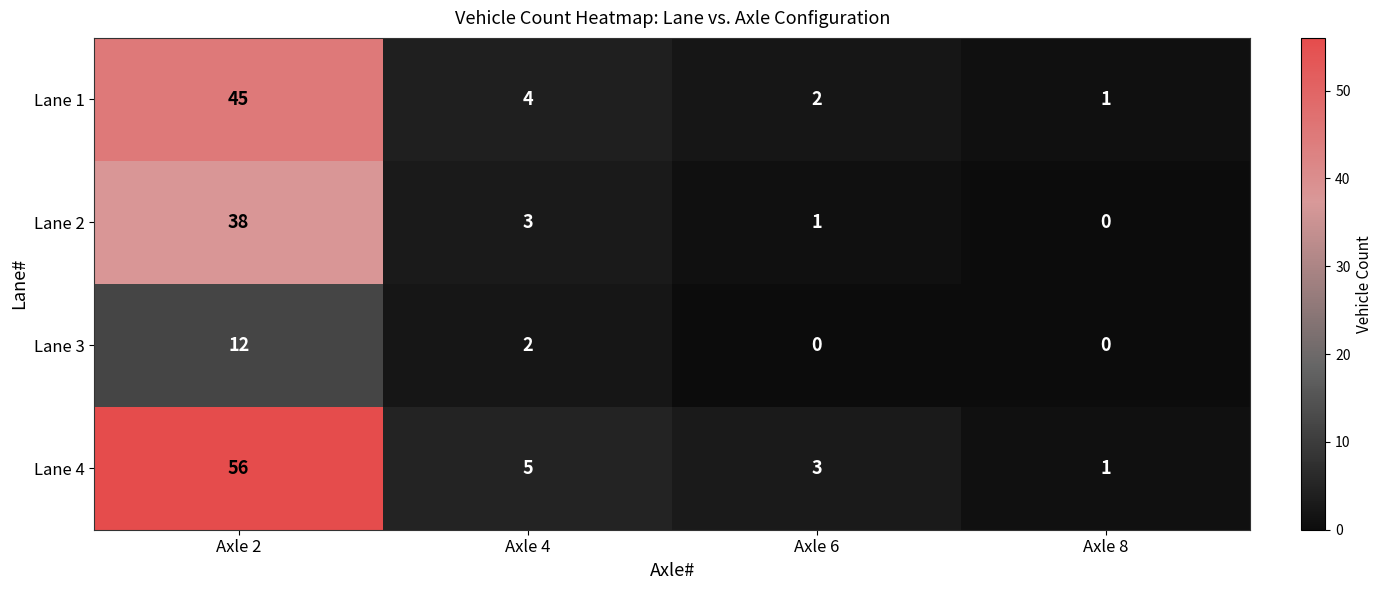

Which series has the largest total across all categories?

Lane 4